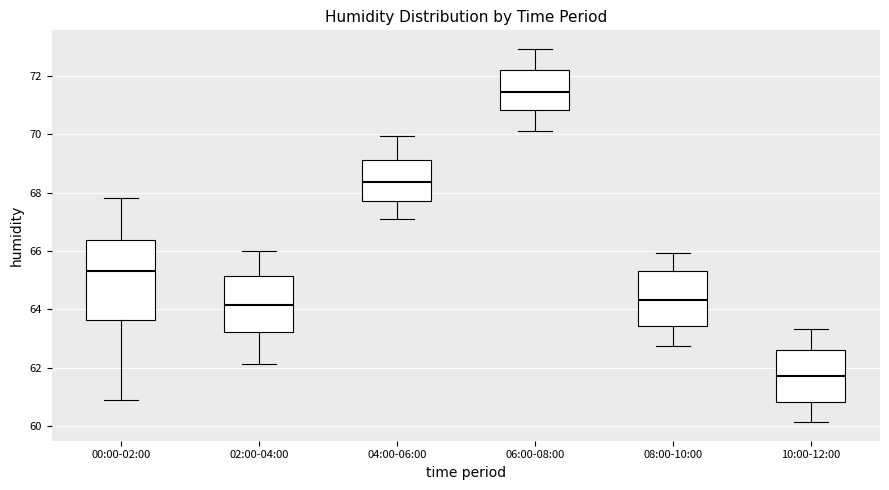

Reading left to right, read every box against the y-axis: the position of its median line, the range the box covers, and the ends of its whiskers. The values are not printed on the chart, so give them approximately, as read against the axis.

00:00-02:00: median 65.4, box 63.6 to 66.4, whiskers 61.0 to 67.8
02:00-04:00: median 64.2, box 63.2 to 65.2, whiskers 62.2 to 66.0
04:00-06:00: median 68.4, box 67.8 to 69.2, whiskers 67.0 to 70.0
06:00-08:00: median 71.4, box 70.8 to 72.2, whiskers 70.2 to 73.0
08:00-10:00: median 64.4, box 63.4 to 65.4, whiskers 62.8 to 66.0
10:00-12:00: median 61.8, box 60.8 to 62.6, whiskers 60.2 to 63.4